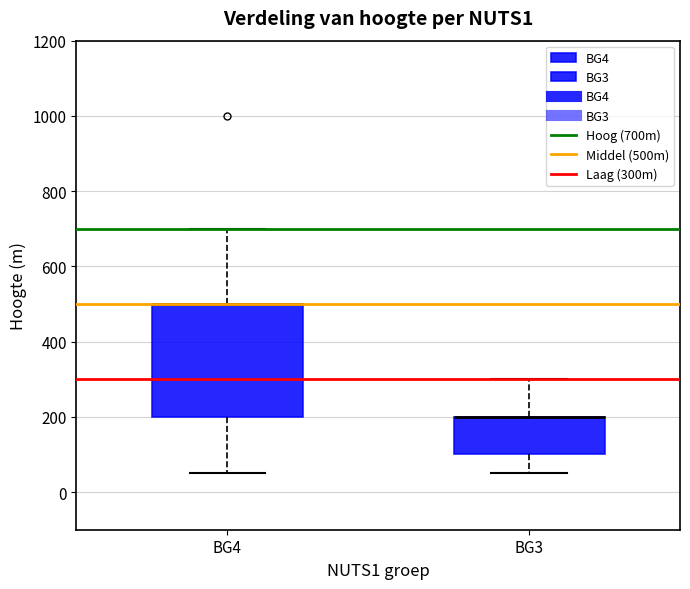

Where is the lower edge of the box for BG4 on the y-axis? The values are not printed on the chart, so give them approximately, as read against the axis.

200